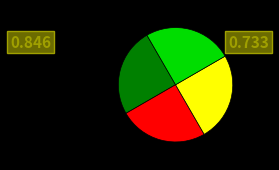

Does any single category account for the majority?

No